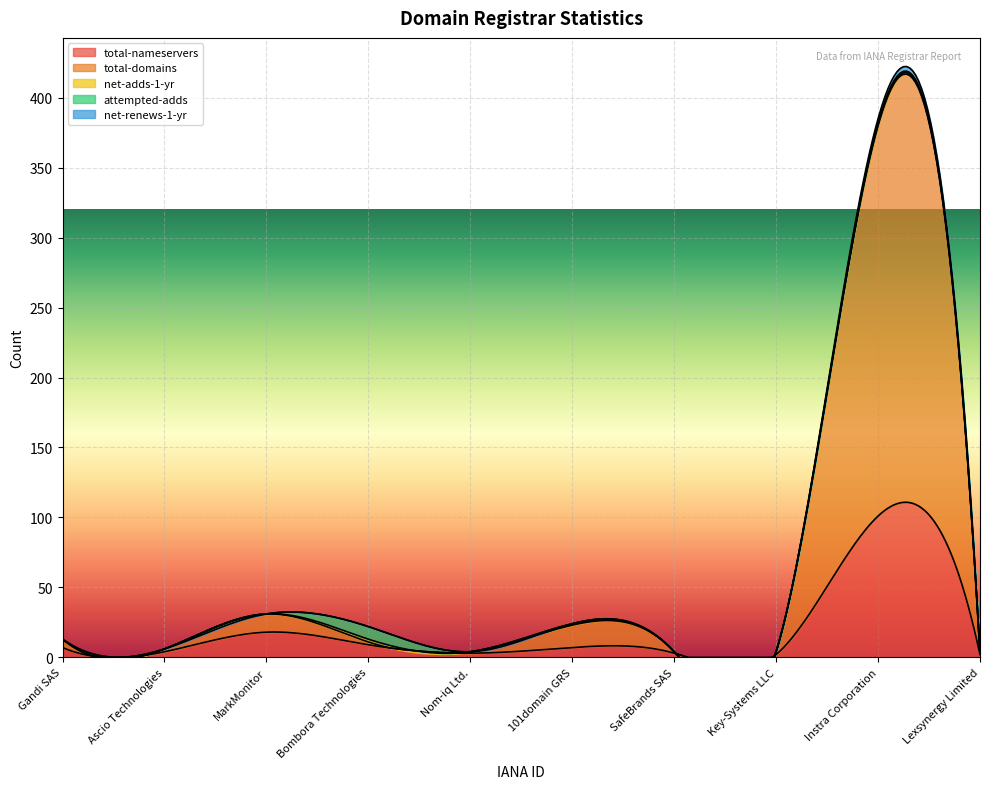

Is it true that total-domains equals 21 at MarkMonitor?

False